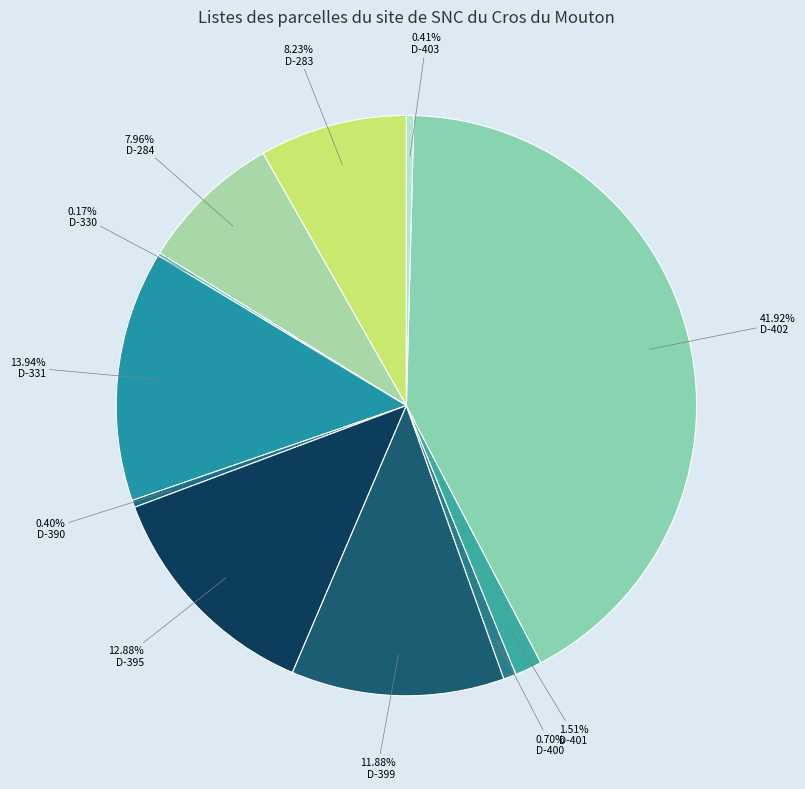

How many segments does this pie chart have?

11